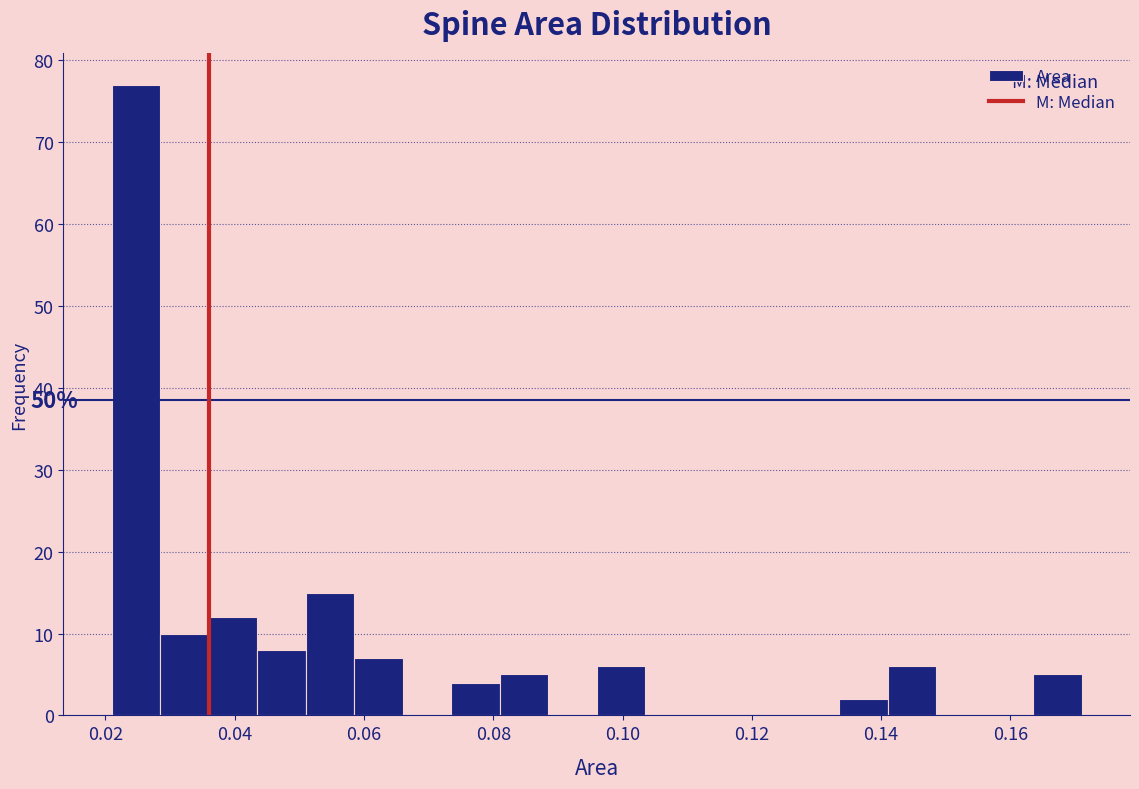

Around what value on the x-axis is the tallest bar? Give the approximate position of its centre, as read against the axis.

0.024